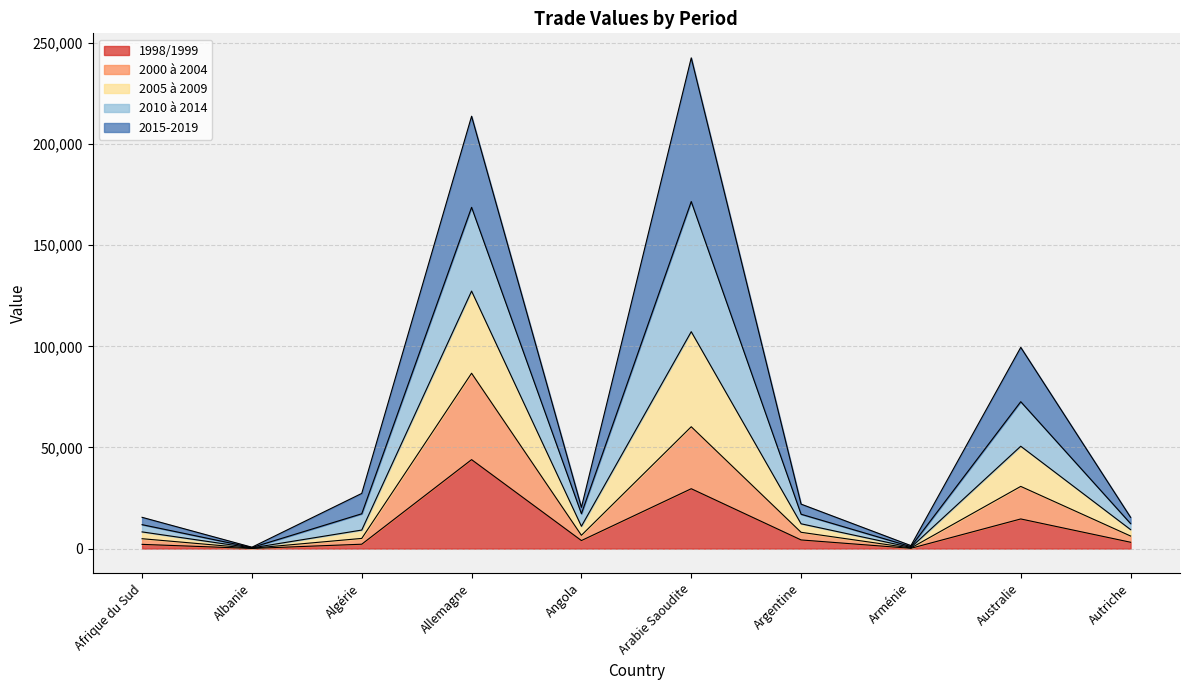

The 1998/1999 series shows 29597.0 at Arabie Saoudite. True or false?

True